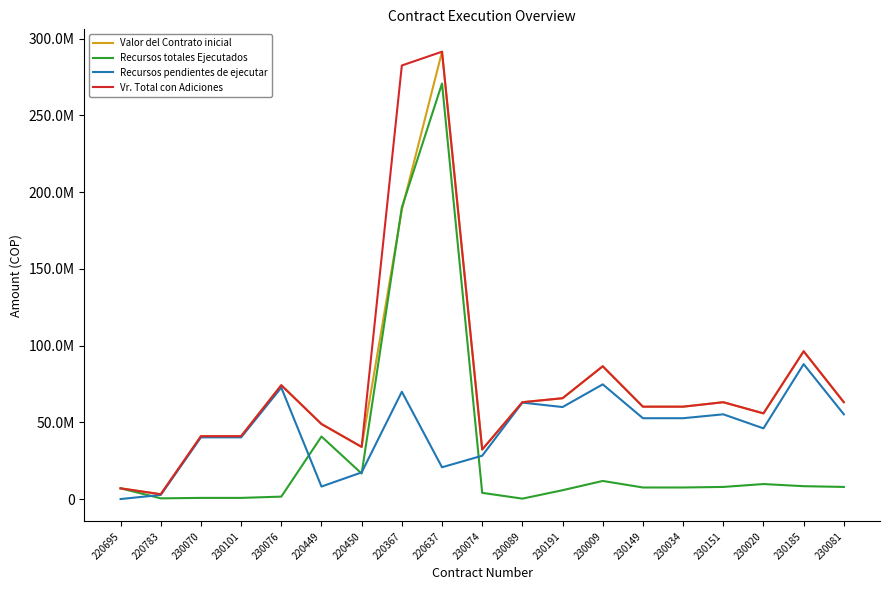

Which series changed the most between 230070 and 220449?

Recursos totales Ejecutados